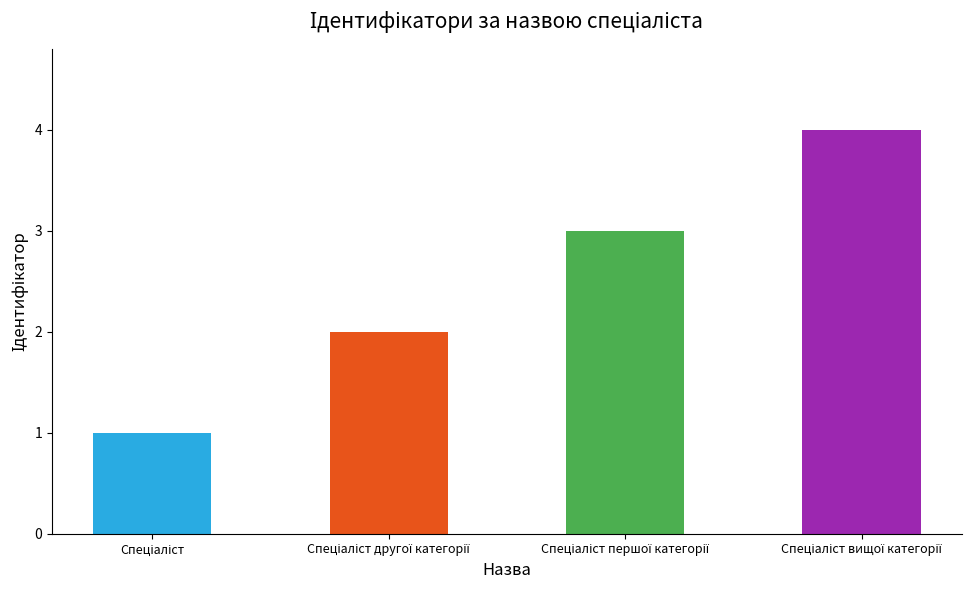

What is the sum of all values?

10